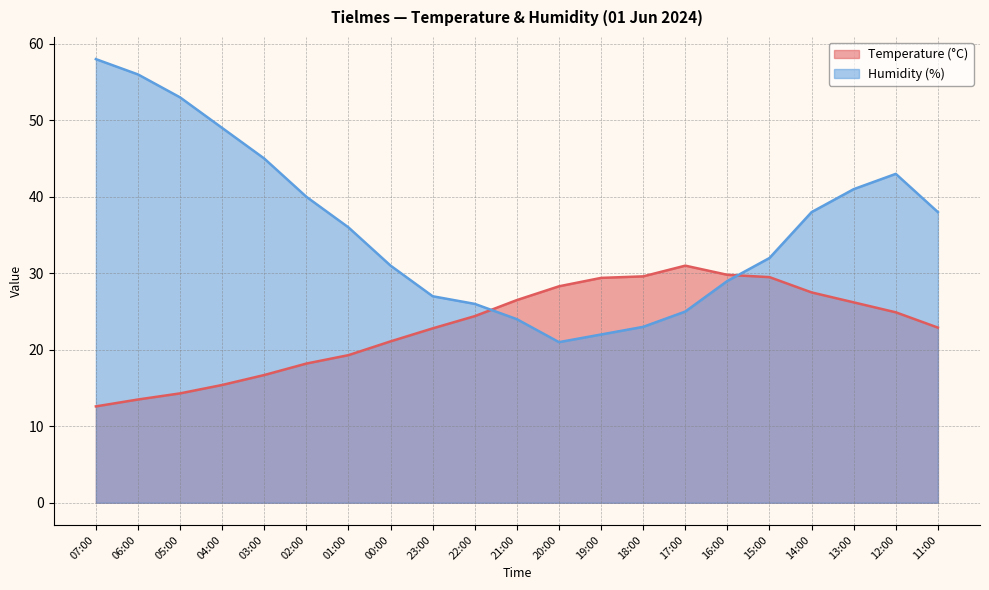

Read the Humidity (%) value at 00:00.

31.0